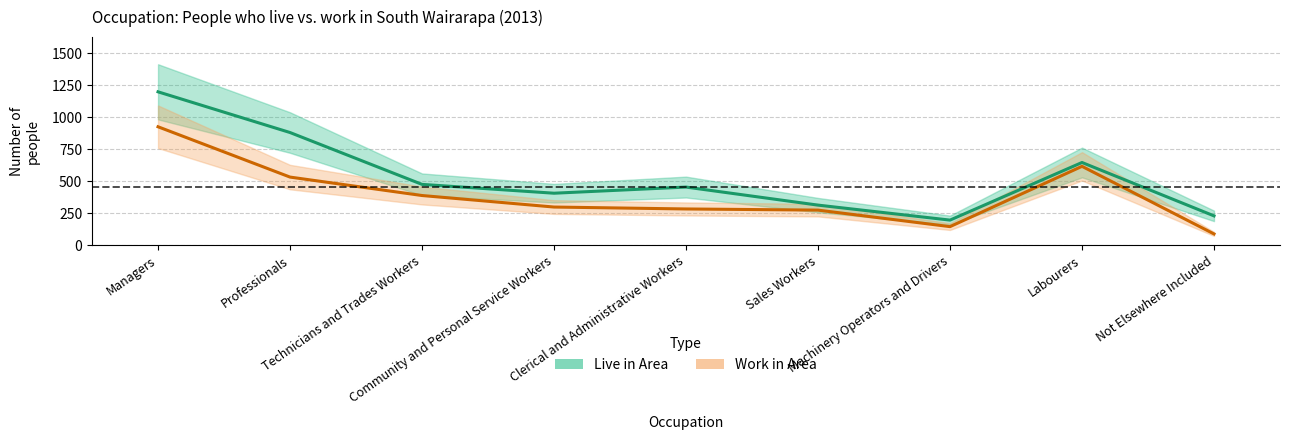

The value of Work in area (lower) at Clerical and Administrative Workers is 465. True or false?

False